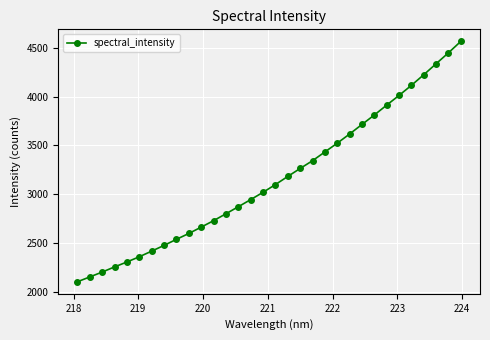

What is the difference between the maximum and minimum values?

2468.1